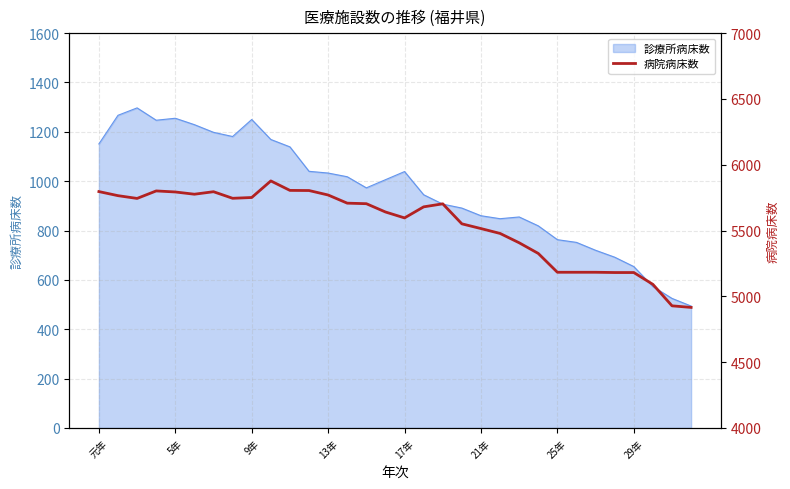

What is the average value?

5543